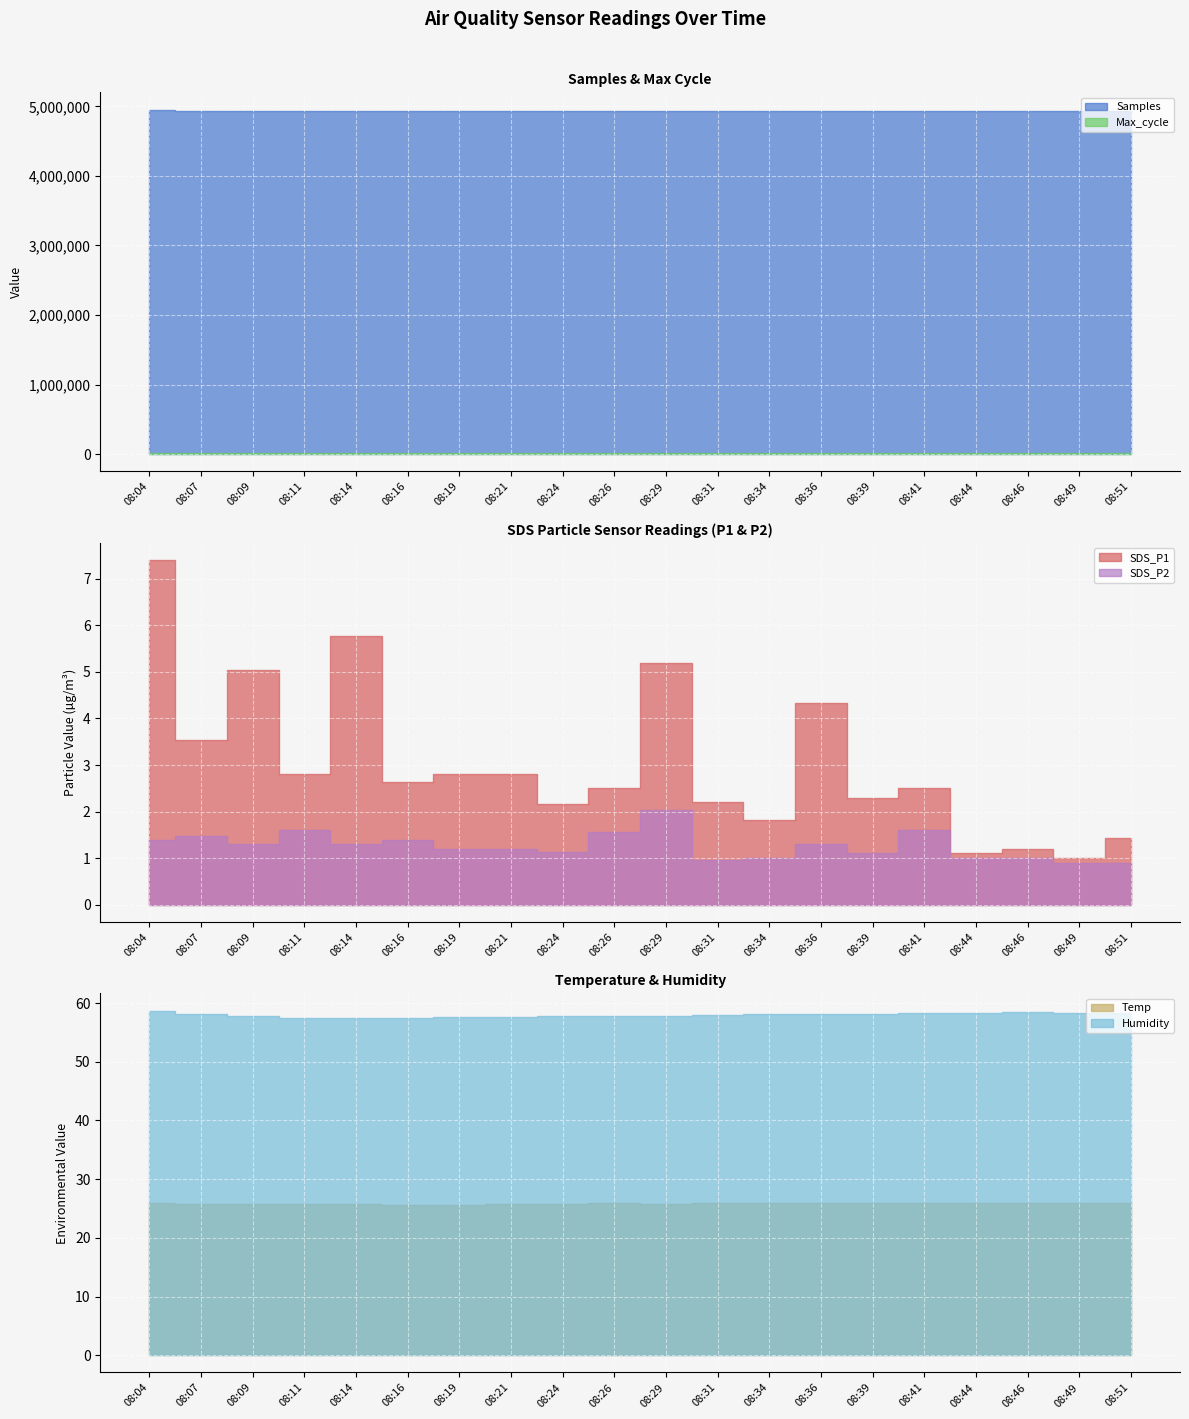

True or false: SDS_P1 and Samples cross at least once.

False